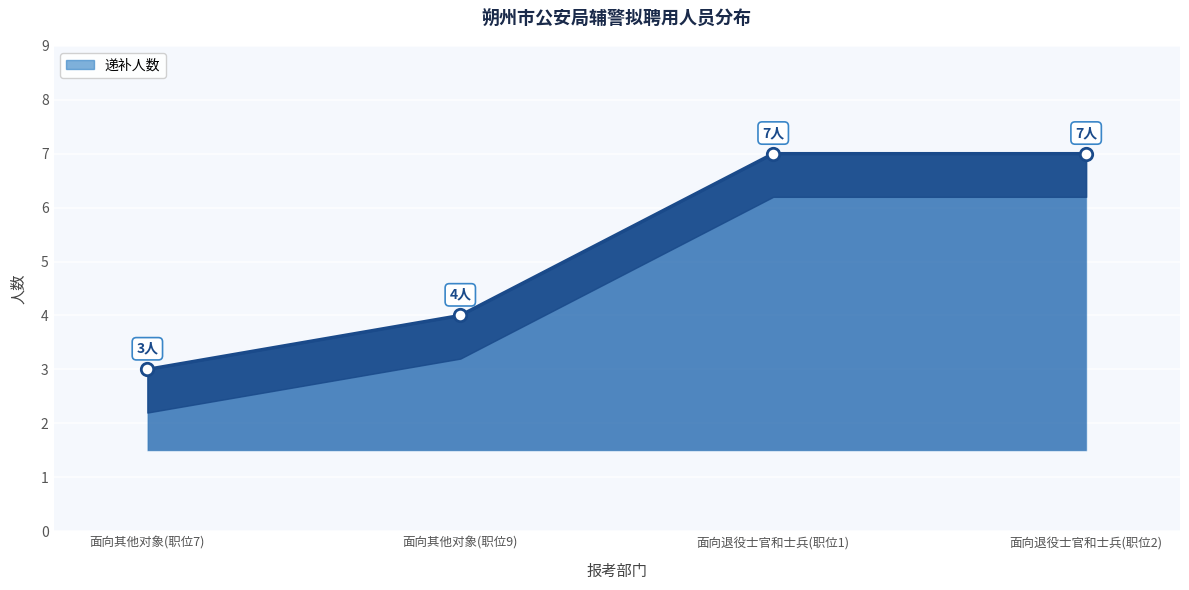

Approximately how many times larger is the value at 面向其他对象(职位7) compared to 面向退役士官和士兵(职位1)?

0.4